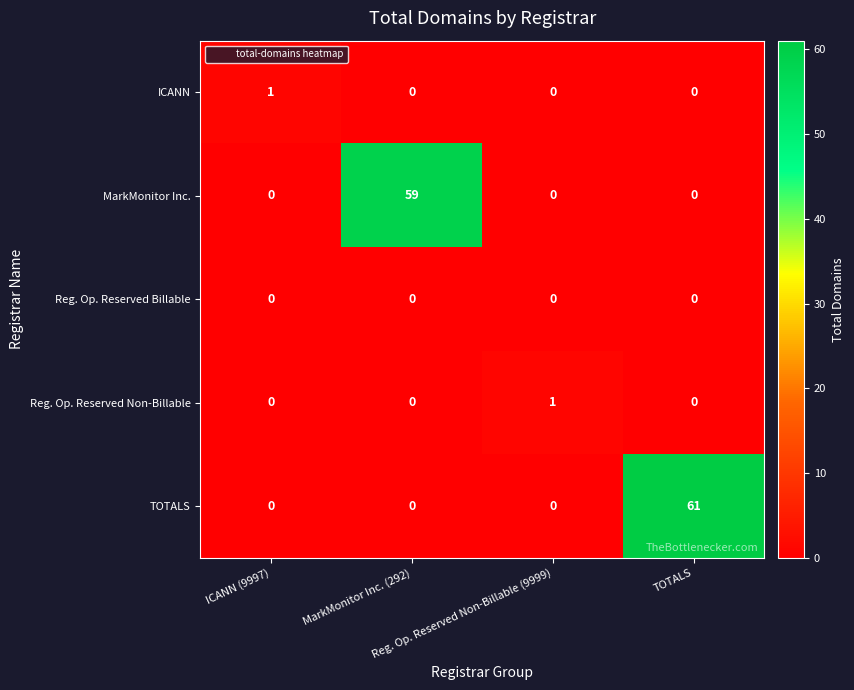

What is the difference between the highest and lowest values at Reg. Op. Reserved Non-Billable (9999)?

1